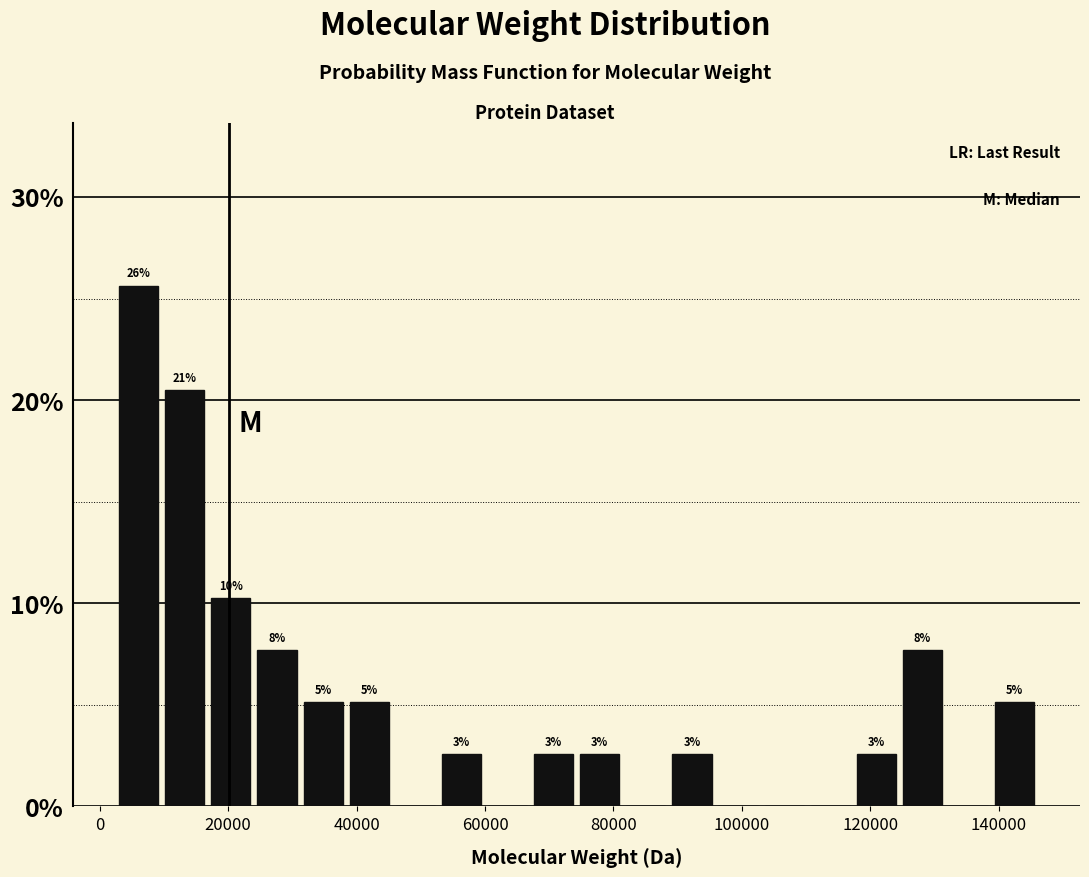

Read against the x-axis, roughly where is the centre of the tallest bar?

6000